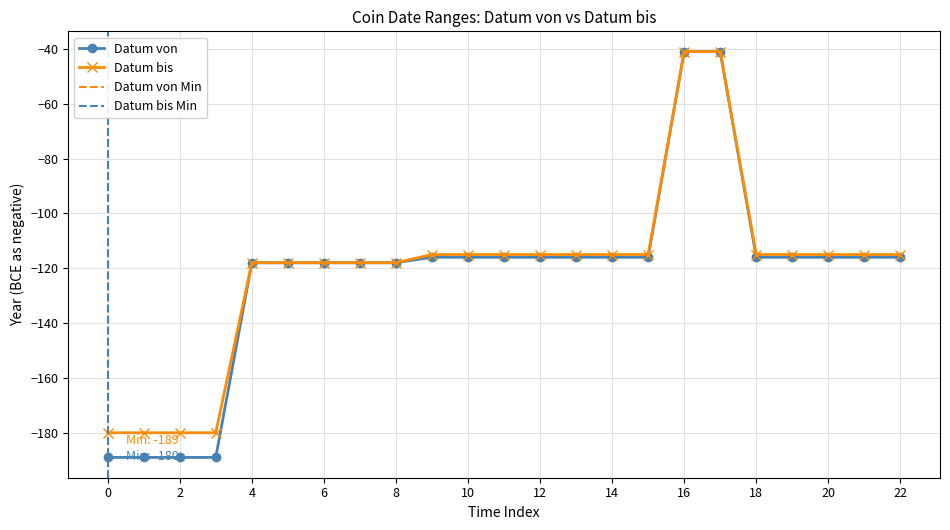

How many lines are shown in the chart?

2